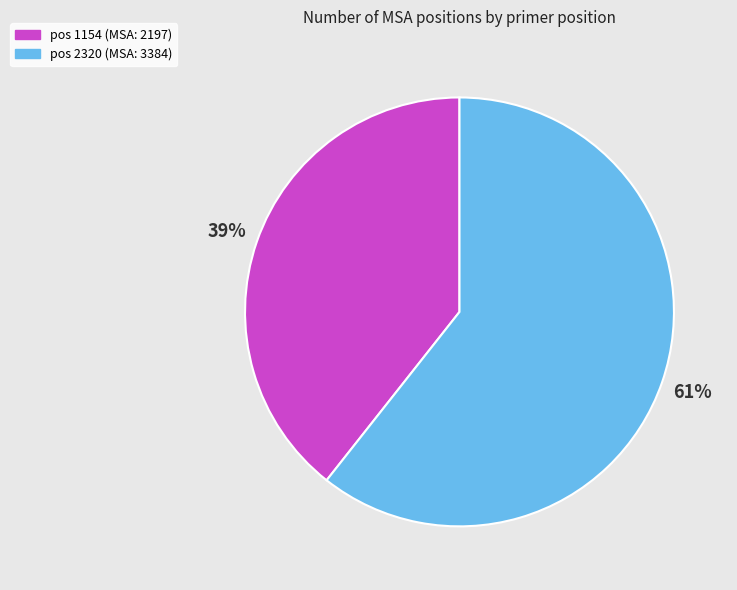

Is there a majority slice in this chart?

Yes